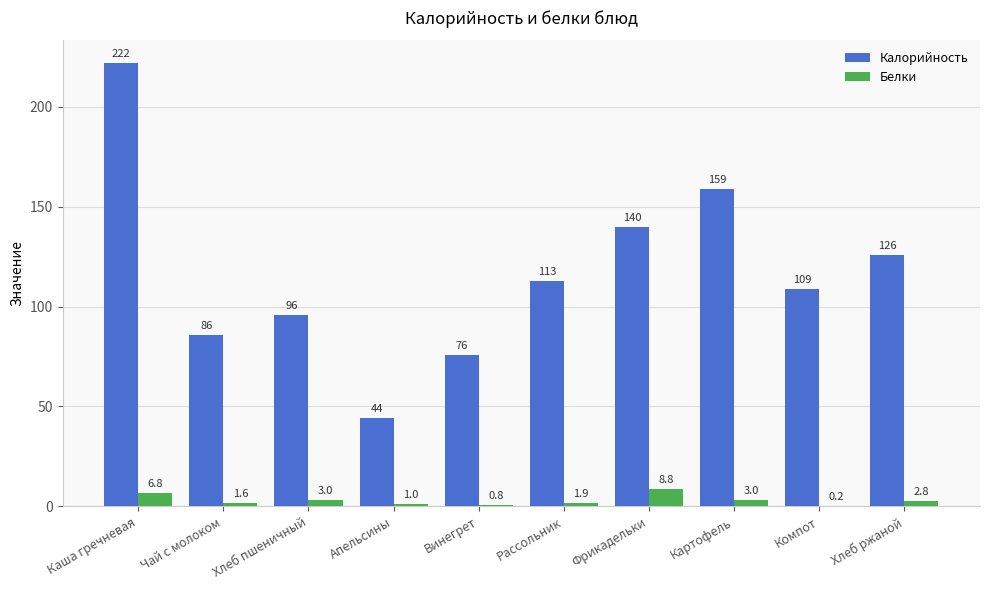

Count the number of data series in this chart.

2